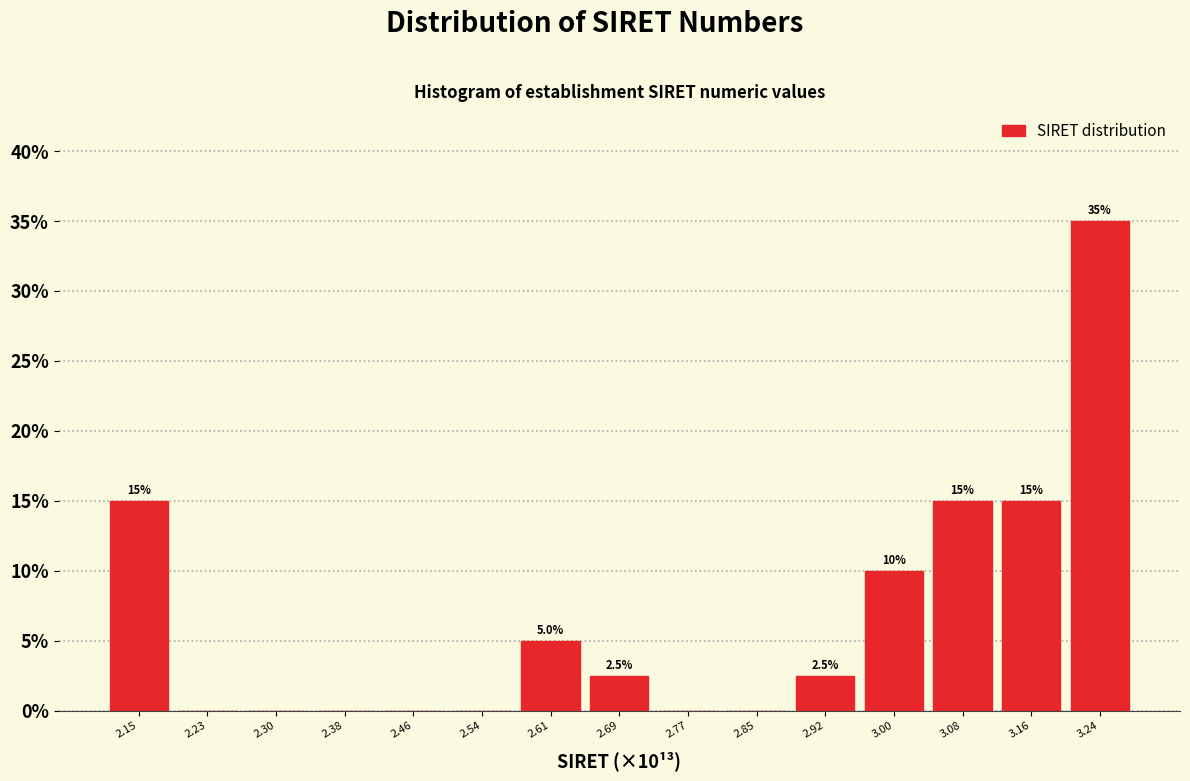

Which range on the x-axis has the tallest bar?

3.20 to 3.27